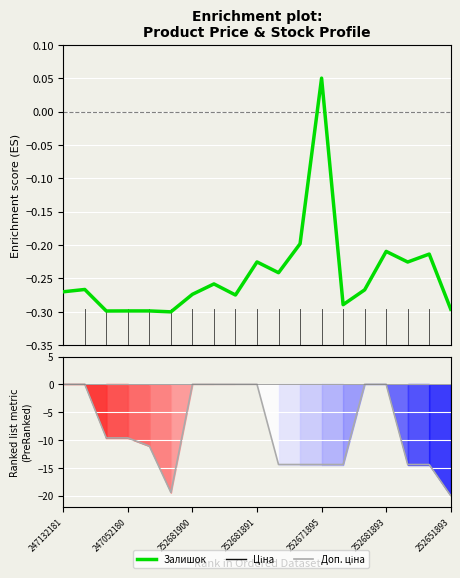

How many categories are shown in the chart?

19